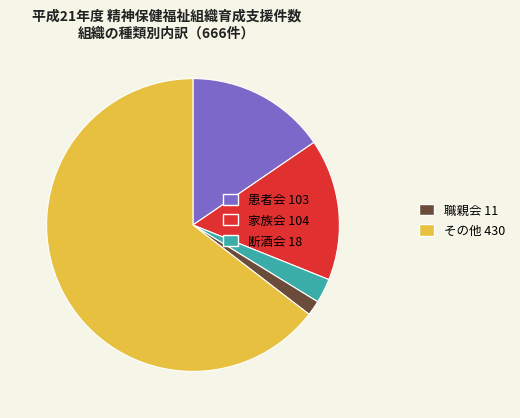

What is the largest slice in the pie chart?

その他